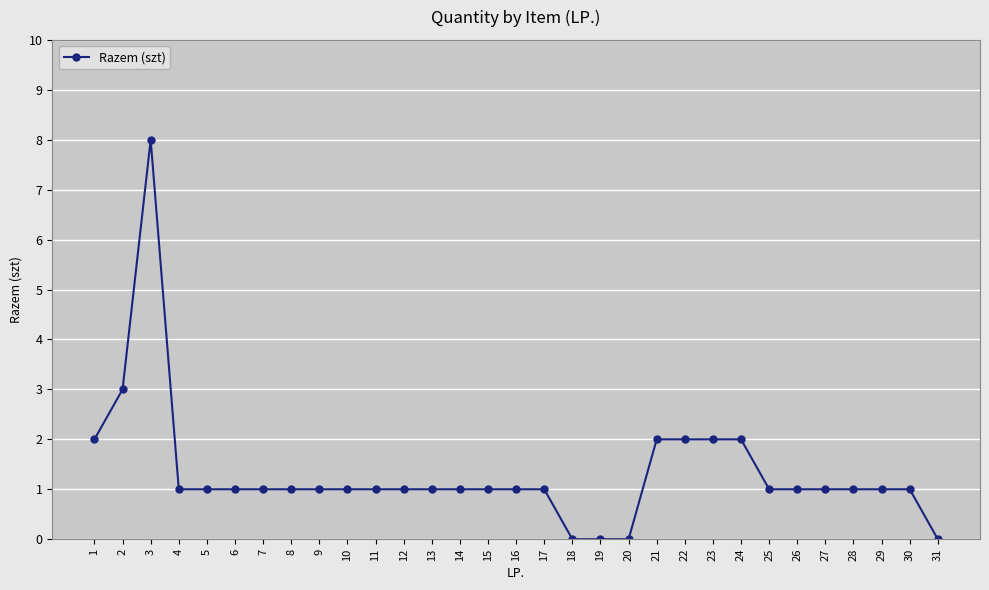

How many series are shown in this chart?

1